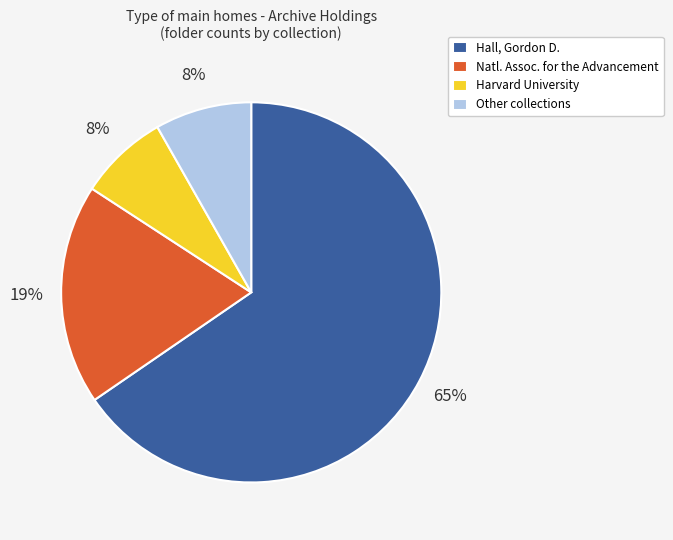

To the nearest percent, what is the difference between the Other collections and Natl. Assoc. for the Advancement slice percentages?

11%